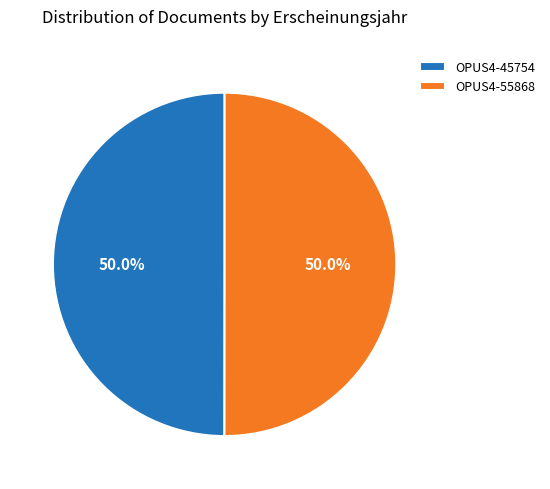

What is the total percentage of OPUS4-55868 and OPUS4-45754?

100.0%